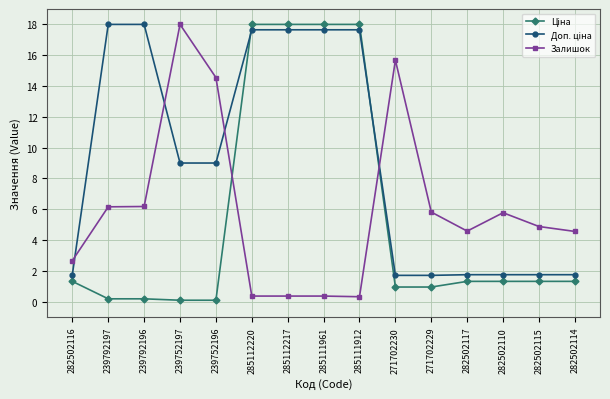

What is the label of the 2nd point from the left?

239792197